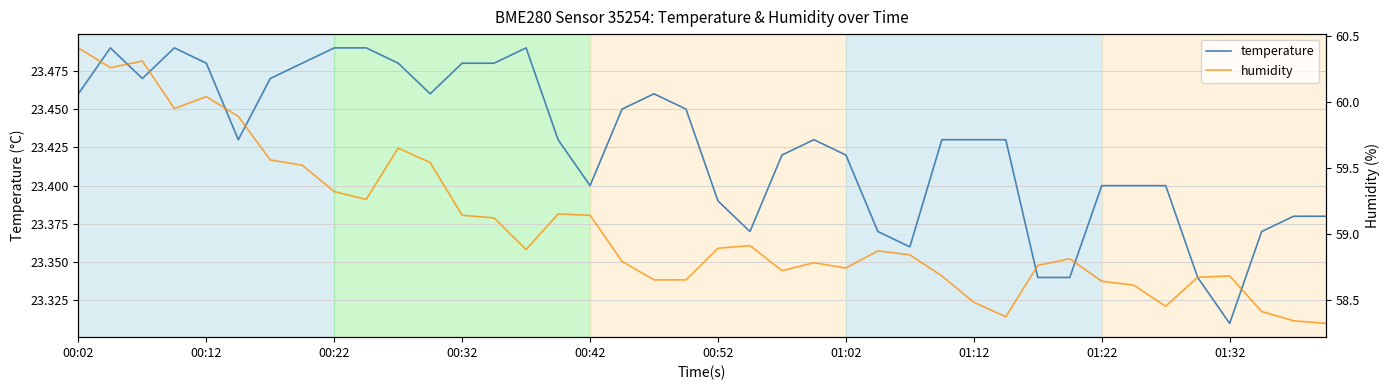

What is the difference between the maximum and second lowest values in the humidity series?

2.1